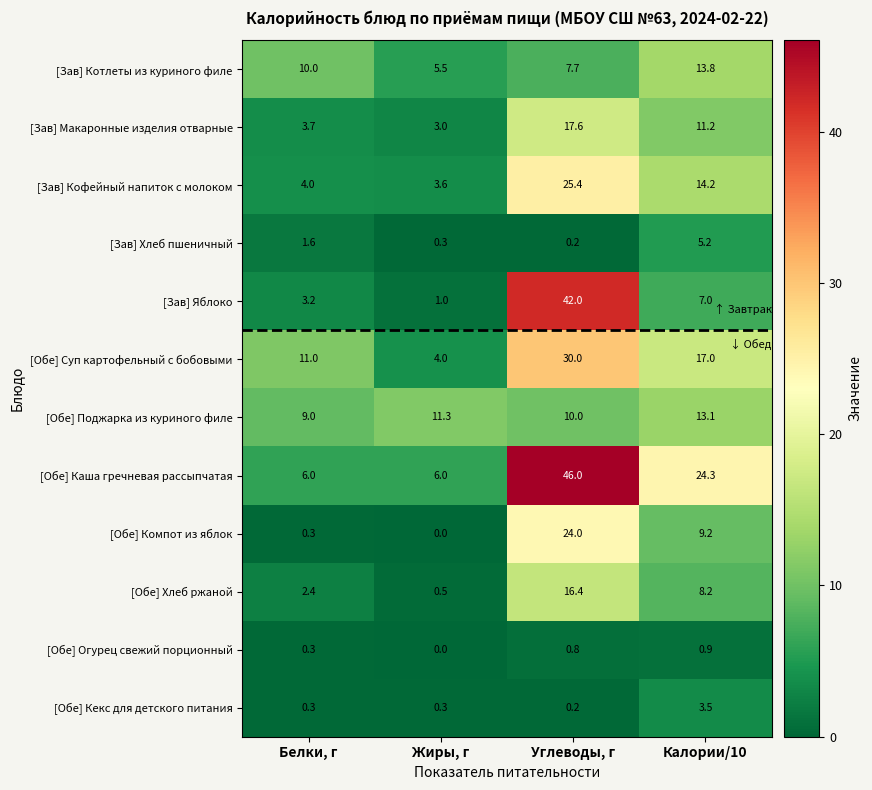

Rank the categories by [Обе] Суп картофельный с бобовыми value from lowest to highest.

Жиры, г, Белки, г, Калории/10, Углеводы, г